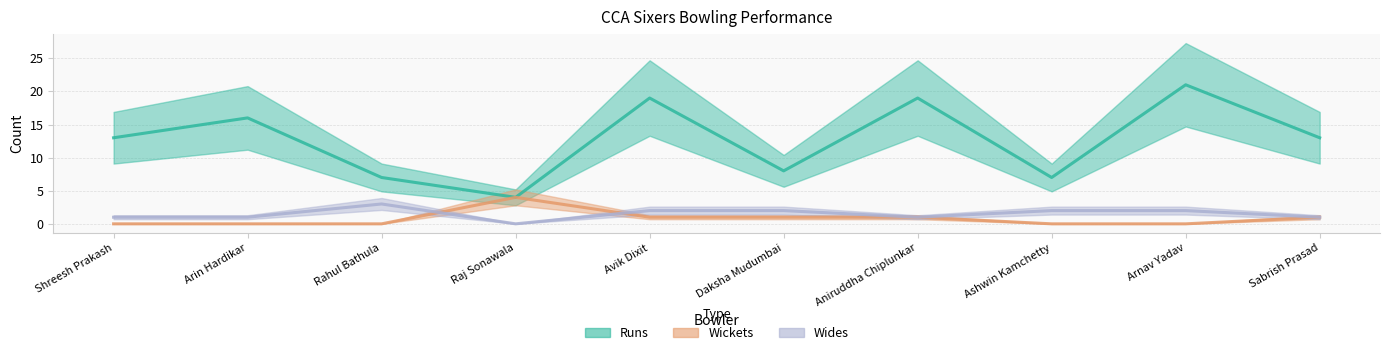

Count the Wickets values in the range 0 to 1.

9